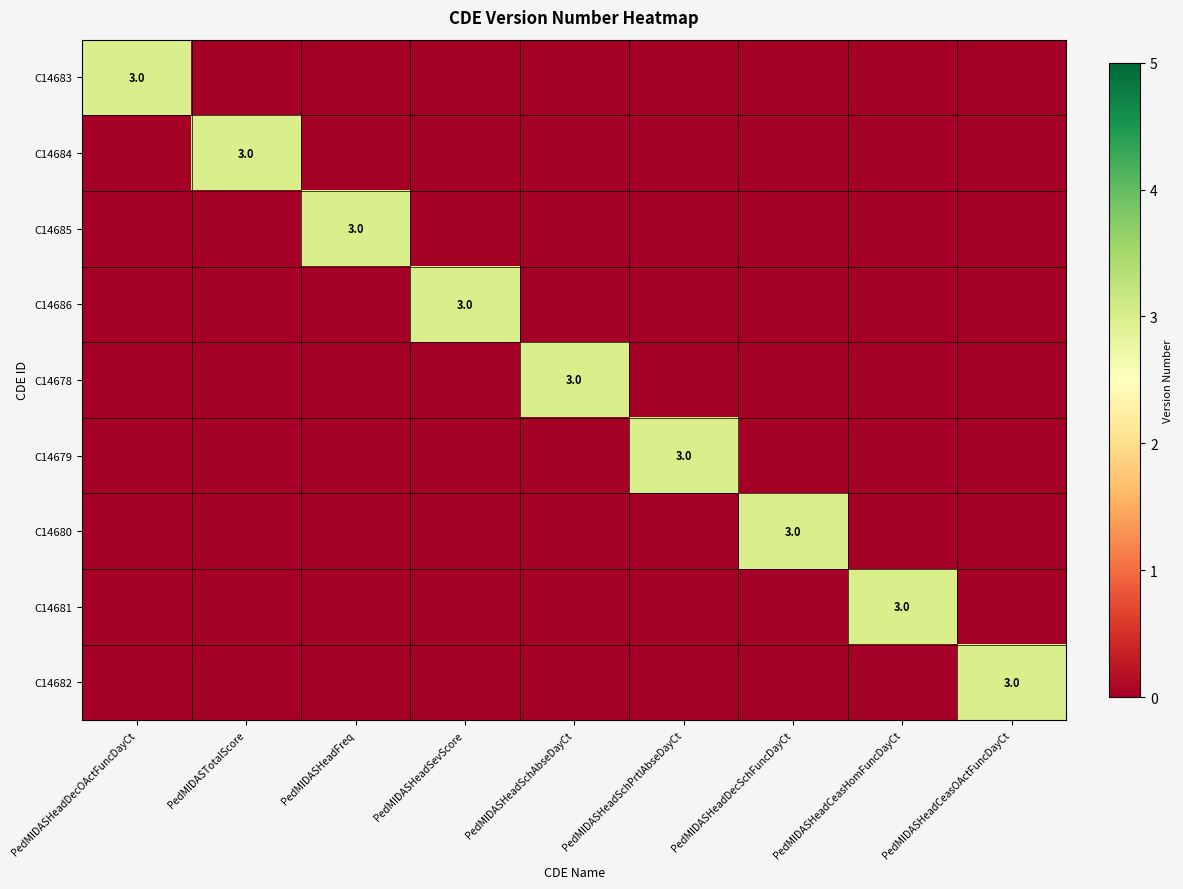

The value of C14678 at PedMIDASHeadSchAbseDayCt is 3. True or false?

True